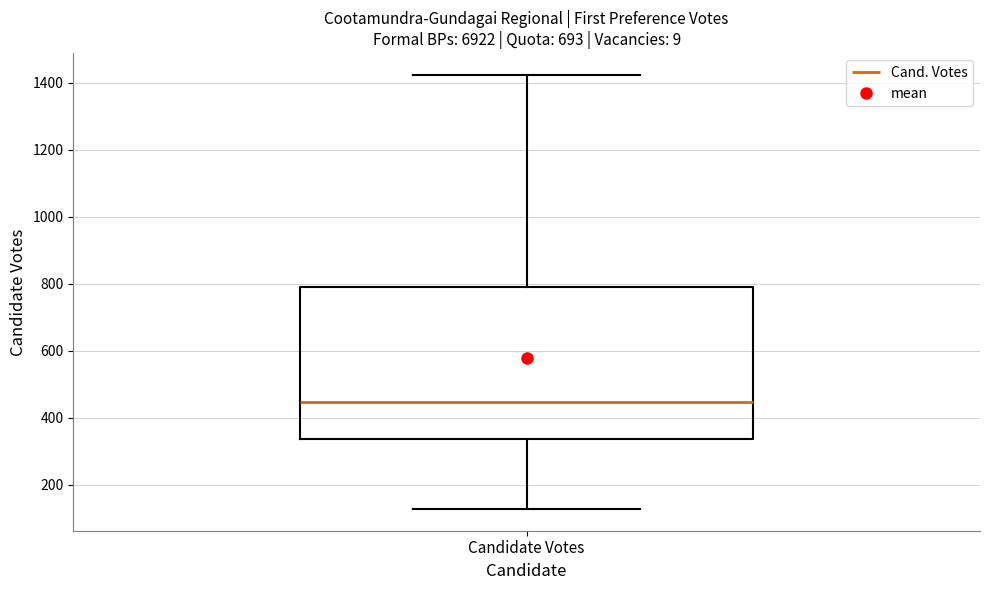

Transcribe this box plot: give where the median line is, the range the box spans, and where the two whiskers end, as read against the y-axis. The values are not printed on the chart, so give them approximately, as read against the axis.

median 440, box 340 to 800, whiskers 120 to 1420